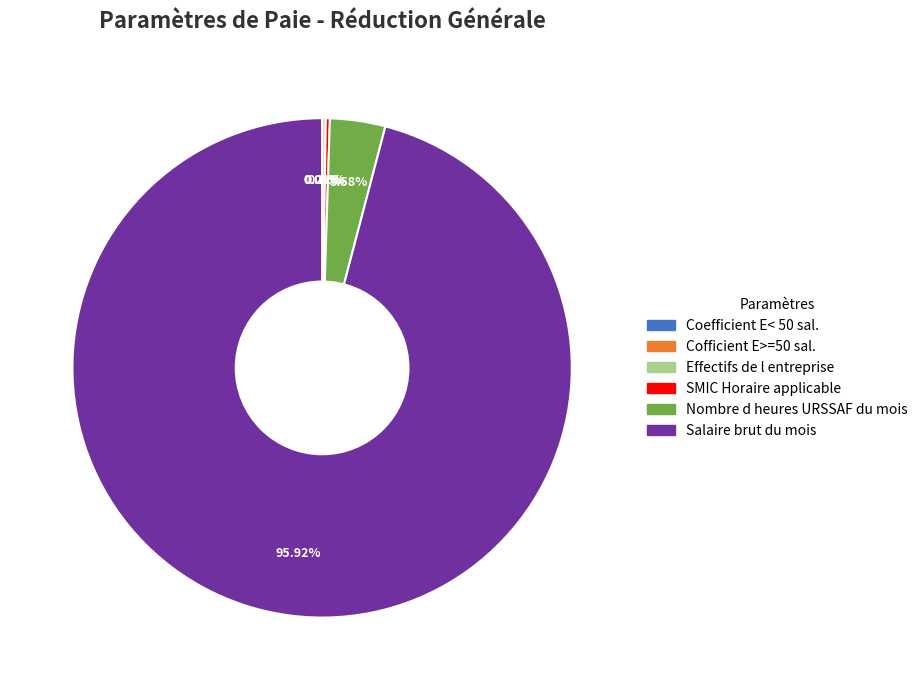

Between Nombre d heures URSSAF du mois and Salaire brut du mois, which is larger?

Salaire brut du mois